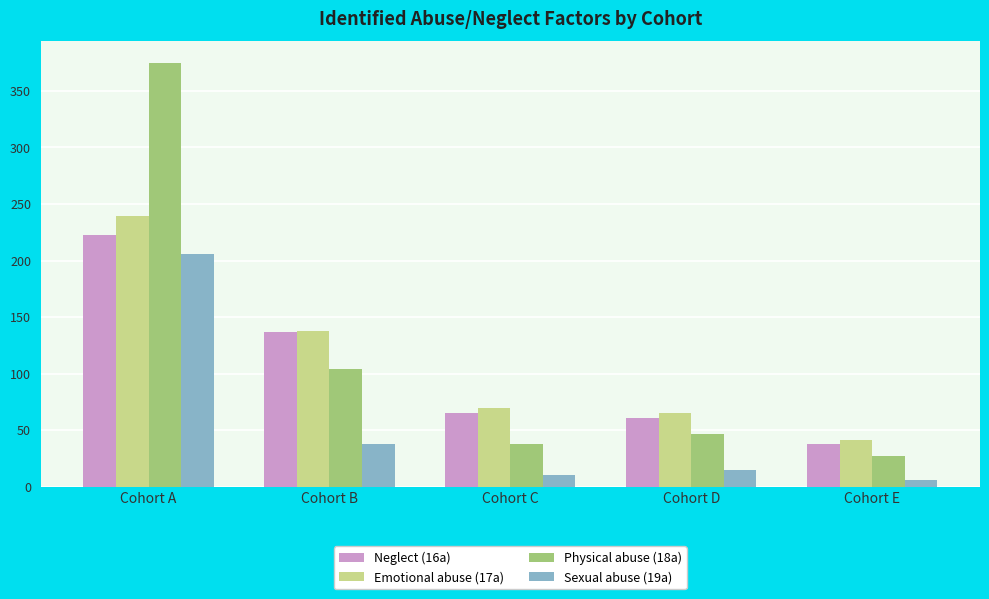

At Cohort C, list the series in order from smallest to largest.

Sexual abuse (19a), Physical abuse (18a), Neglect (16a), Emotional abuse (17a)